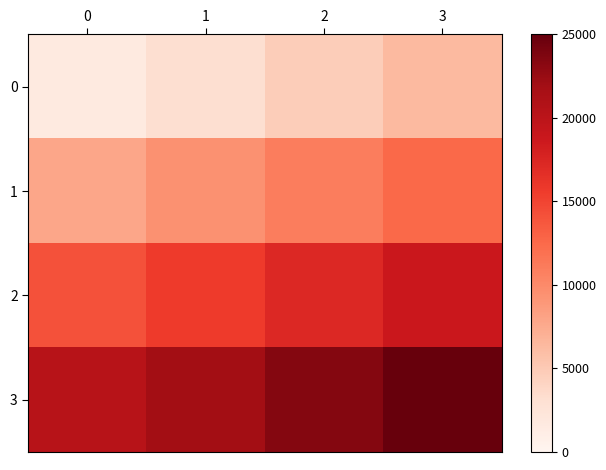

What is the minimum value for 0?

1562.5